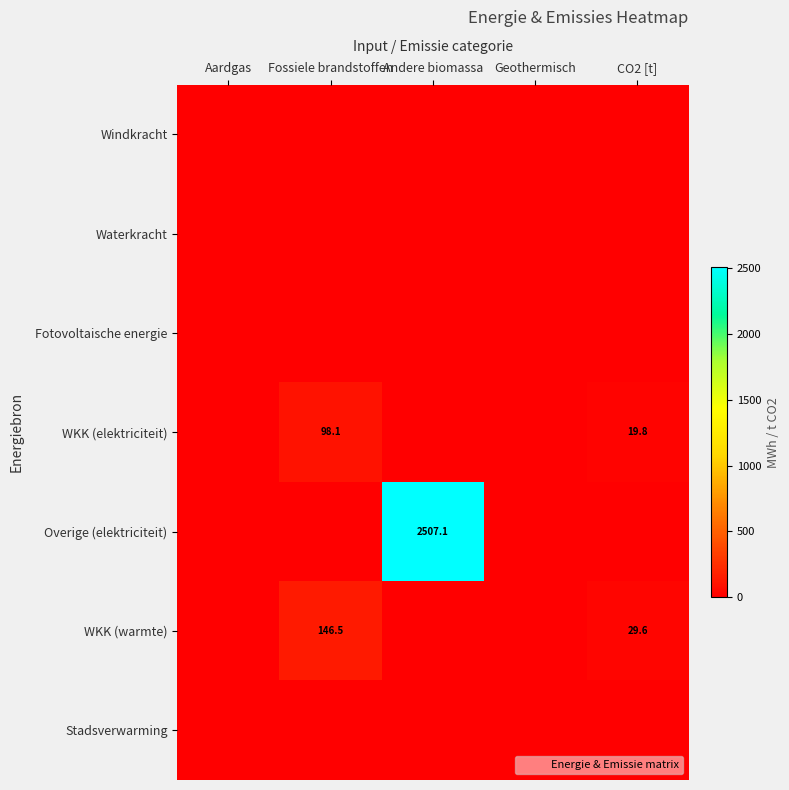

Rank the series by their maximum value, from lowest to highest.

Windkracht, Waterkracht, Fotovoltaische energie, Stadsverwarming, WKK (elektriciteit), WKK (warmte), Overige (elektriciteit)